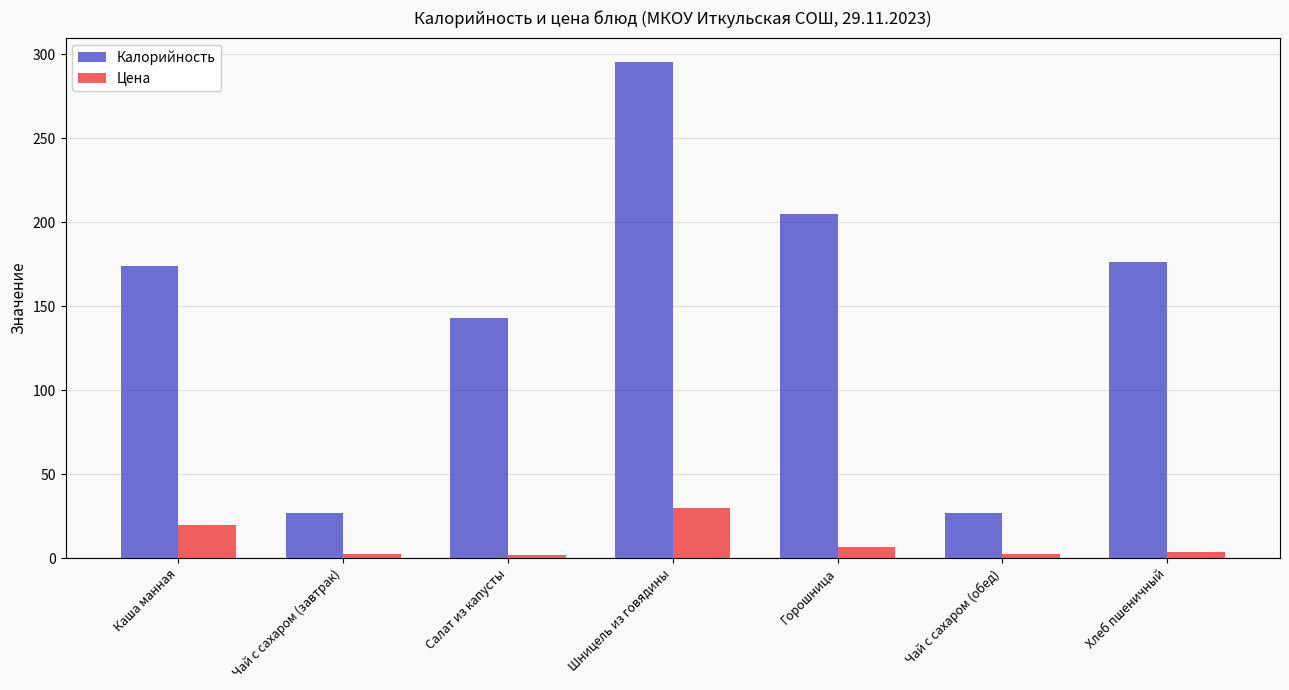

Which label corresponds to the largest value in the chart?

Шницель из говядины